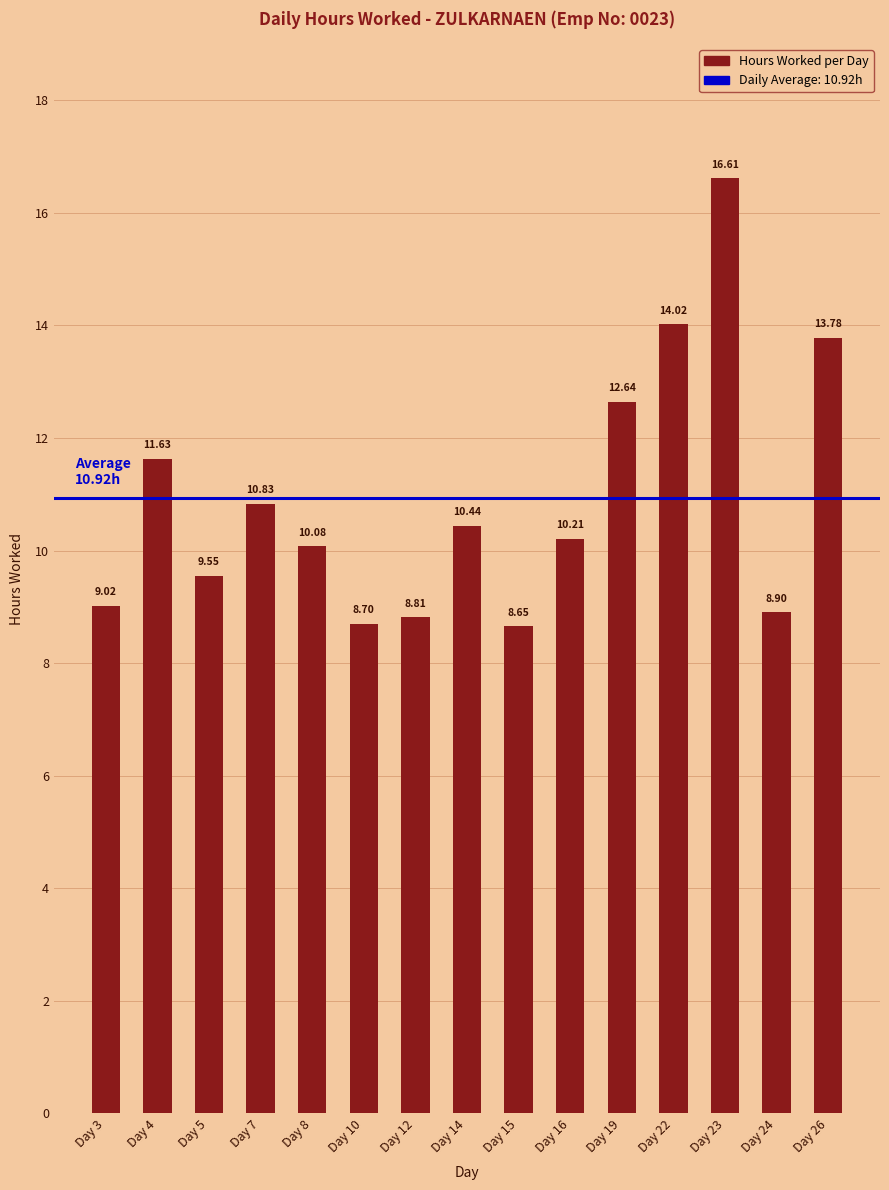

At which label does the data first exceed 10?

Day 4